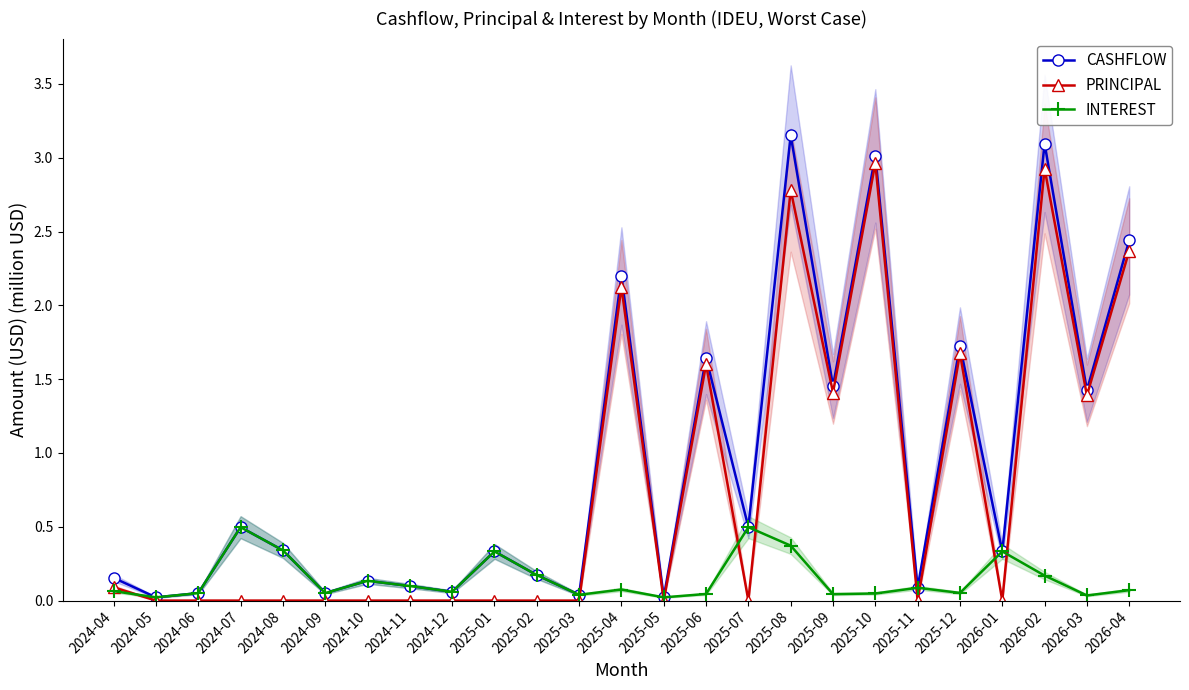

Reading left to right, transcribe all the data shown in this chart.

CASHFLOW: 0.2	0.0	0.1	0.5	0.3	0.1	0.1	0.1	0.1	0.3	0.2	0.0	2.2	0.0	1.6	0.5	3.2	1.5	3.0	0.1	1.7	0.3	3.1	1.4	2.4
PRINCIPAL: 0.1	0.0	0.0	0.0	0.0	0.0	0.0	0.0	0.0	0.0	0.0	0.0	2.1	0.0	1.6	0.0	2.8	1.4	3.0	0.0	1.7	0.0	2.9	1.4	2.4
INTEREST: 0.1	0.0	0.1	0.5	0.3	0.1	0.1	0.1	0.1	0.3	0.2	0.0	0.1	0.0	0.0	0.5	0.4	0.0	0.0	0.1	0.1	0.3	0.2	0.0	0.1